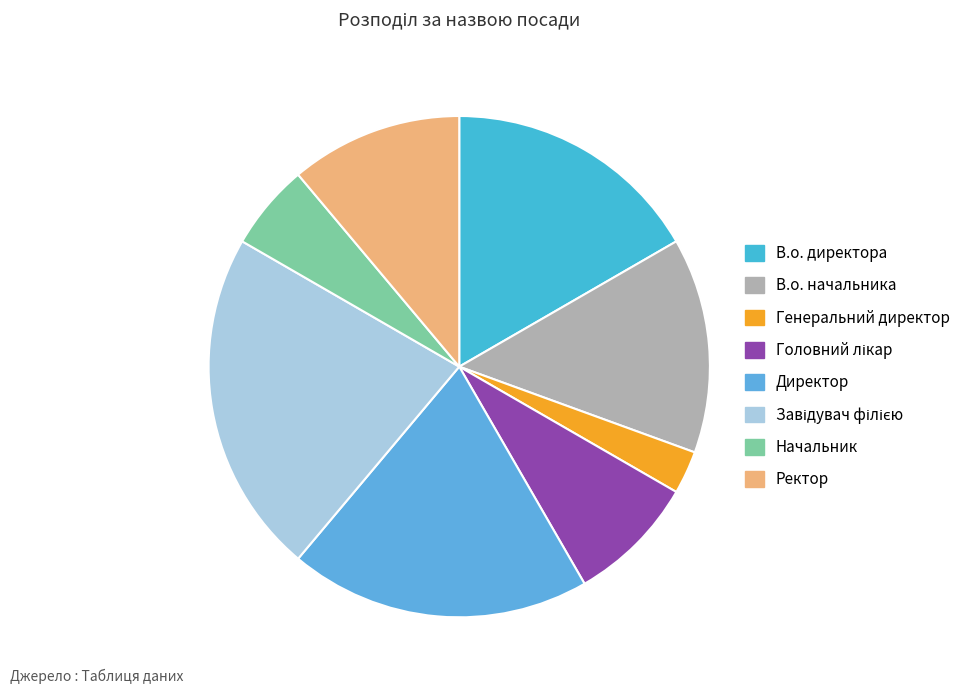

What is the smallest slice in the pie chart?

Генеральний директор